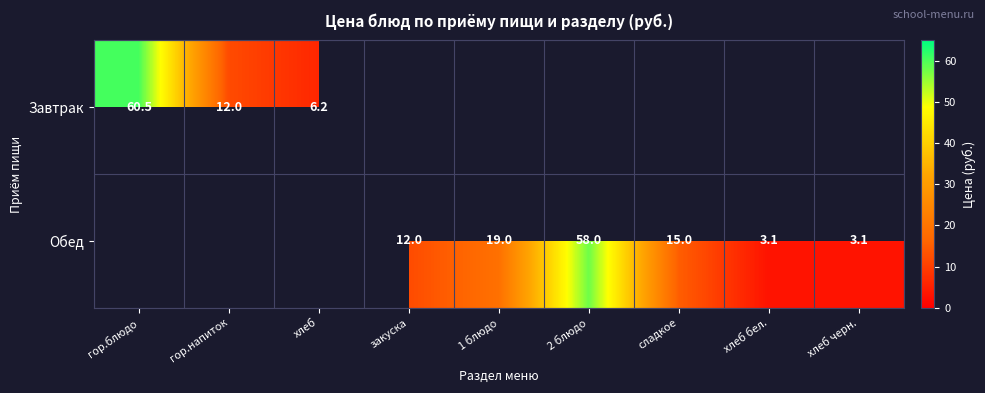

What is the approximate value of Обед at хлеб бел.?

3.1